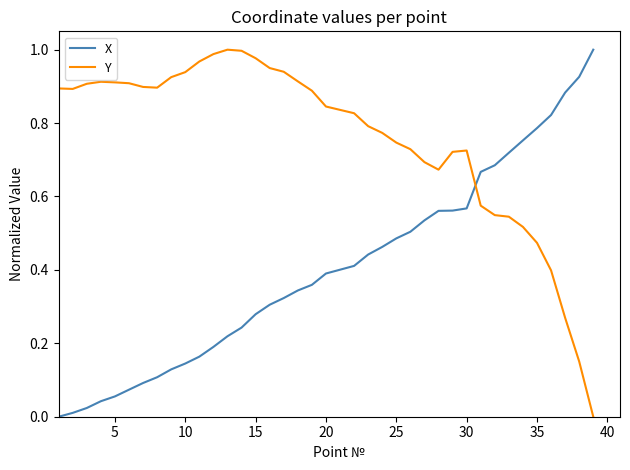

Which series has the largest total across all categories?

Y